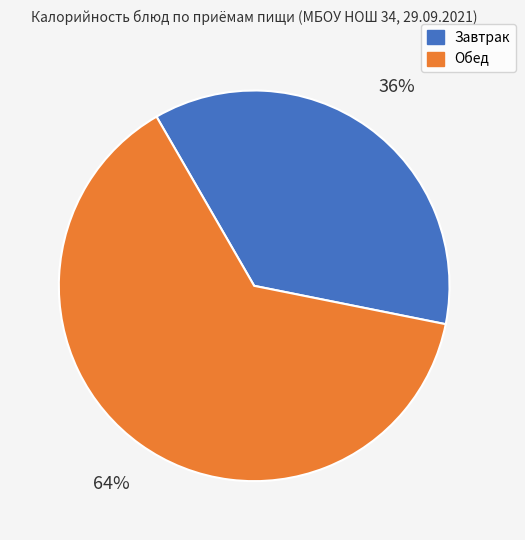

Count the number of slices in the pie.

2